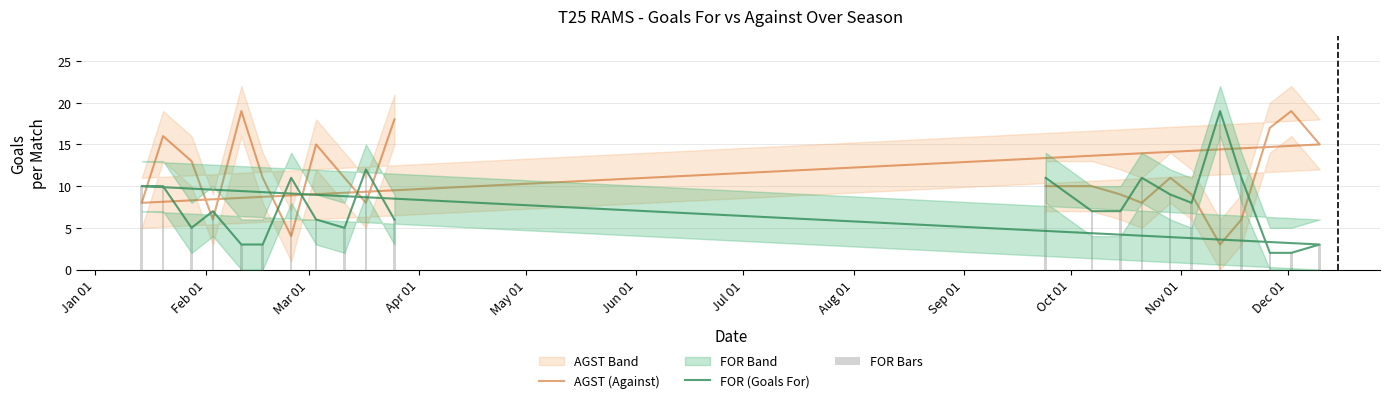

What is the maximum value shown in the chart?

19